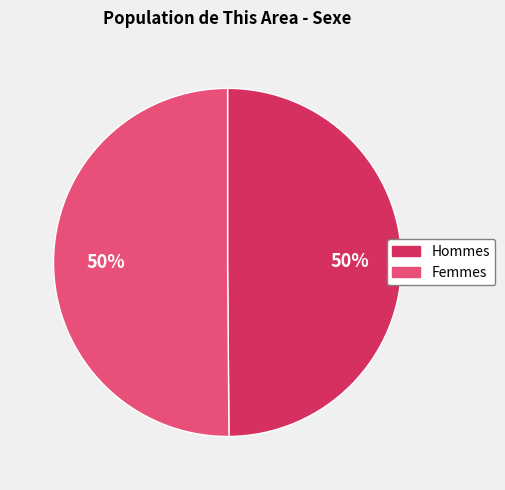

To the nearest percent, what is the average slice percentage?

50%